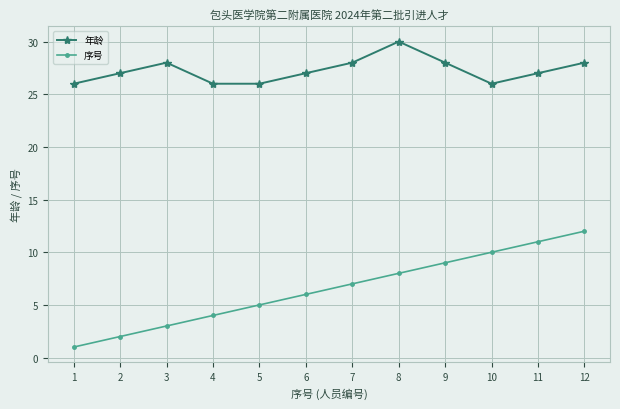

Reading left to right, list all the values displayed in this chart.

年龄: 26	27	28	26	26	27	28	30	28	26	27	28
序号: 1	2	3	4	5	6	7	8	9	10	11	12